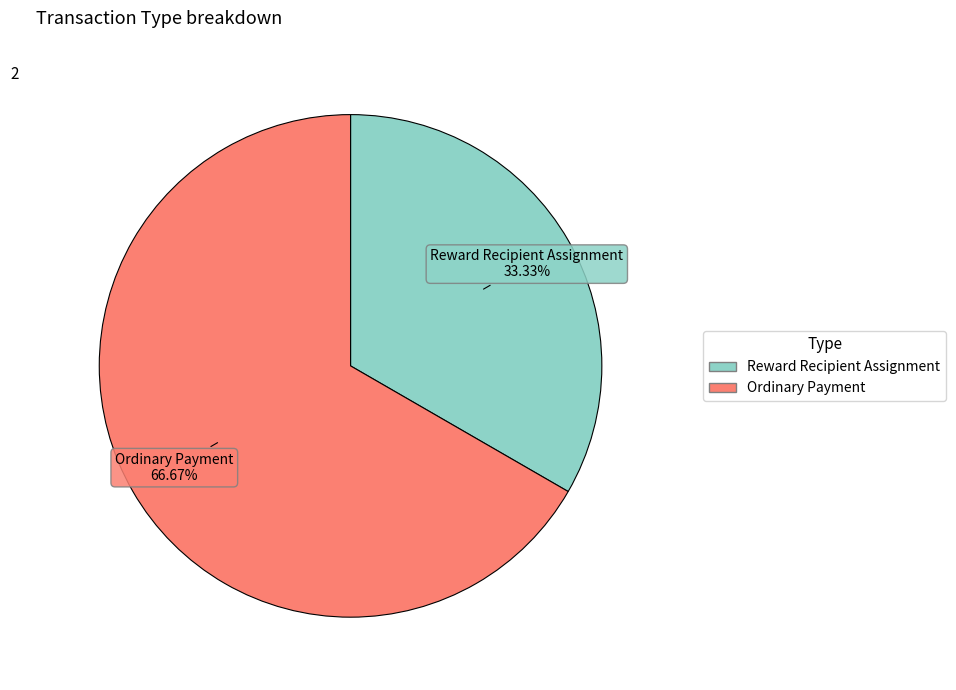

Is there any slice that represents more than half of the pie?

Yes